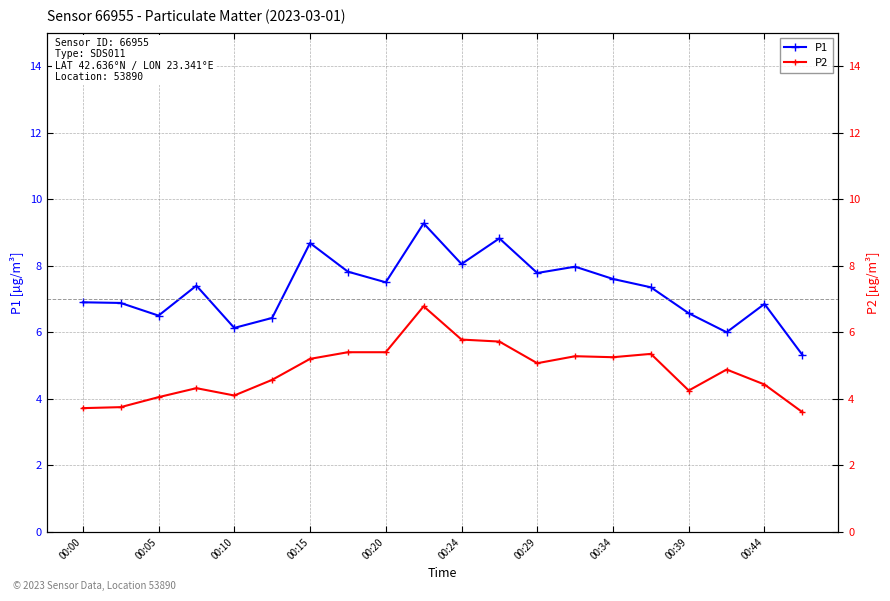

What is the average value of the P1 series?

7.3